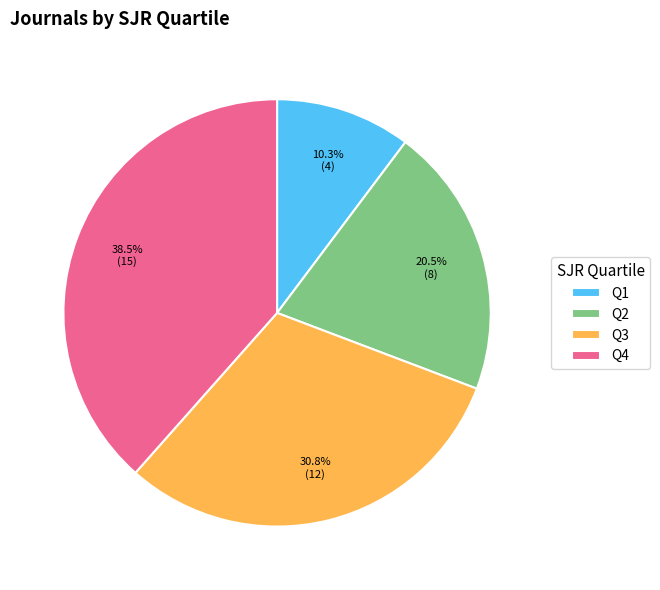

Which slice is the smallest?

Q1